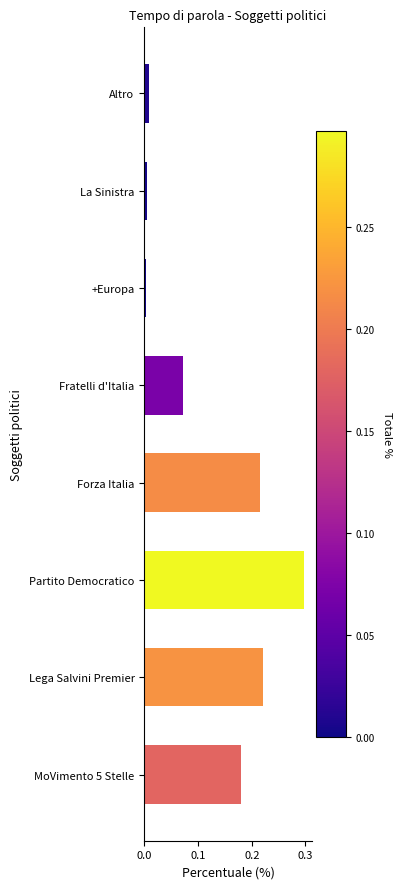

Which has a higher value, Altro or +Europa?

Altro